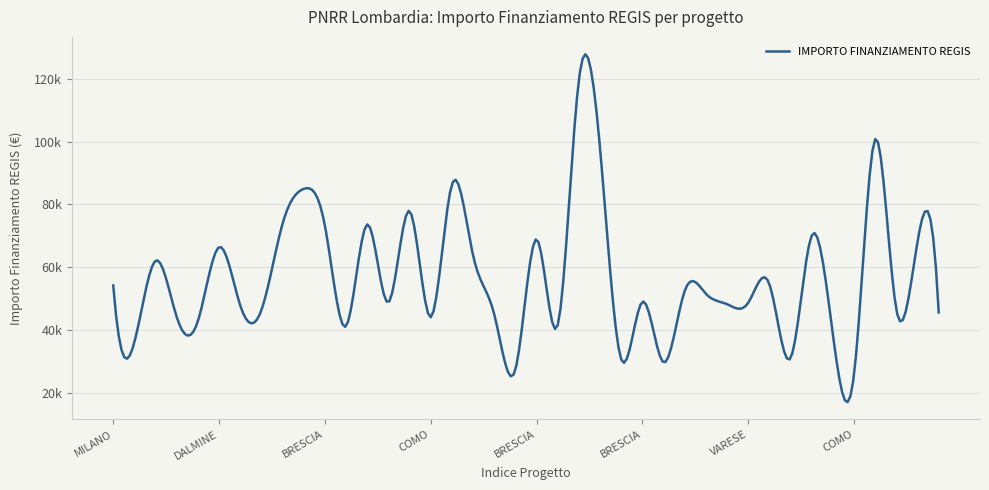

Is this an area chart (filled region under the line)?

No